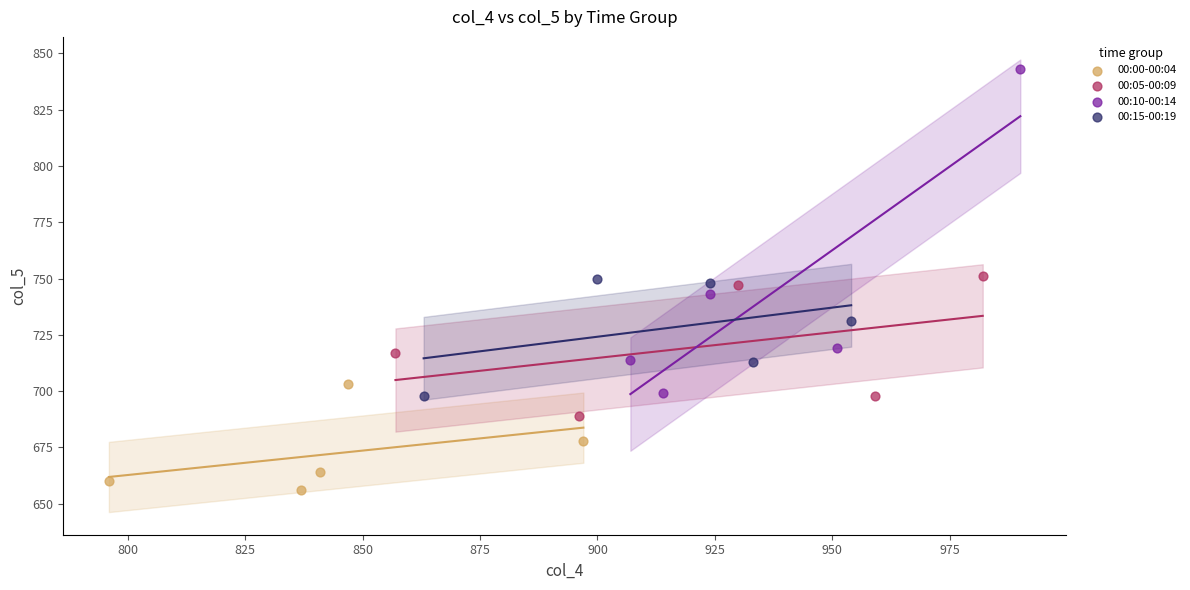

Which series has the widest spread of Y values?

00:10-00:14